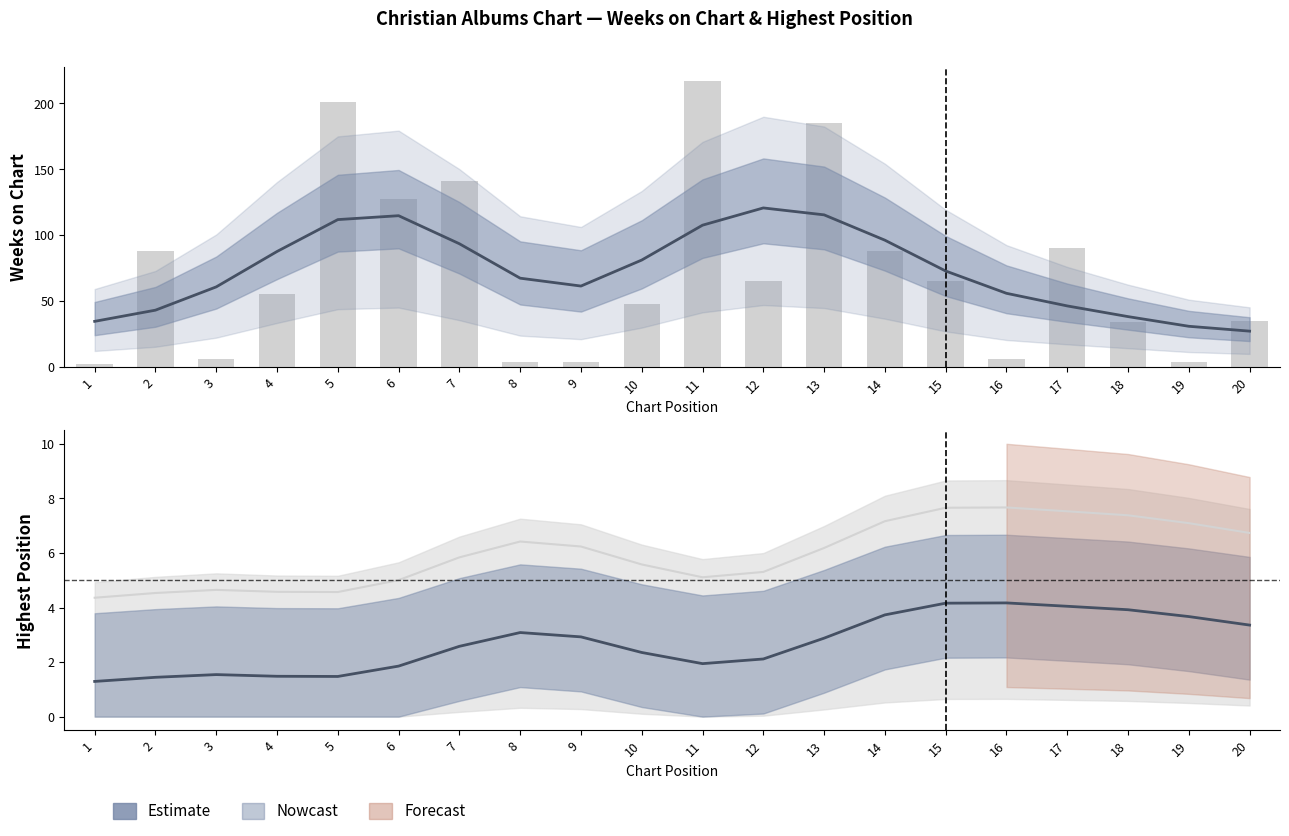

What is the greatest value displayed?

120.6